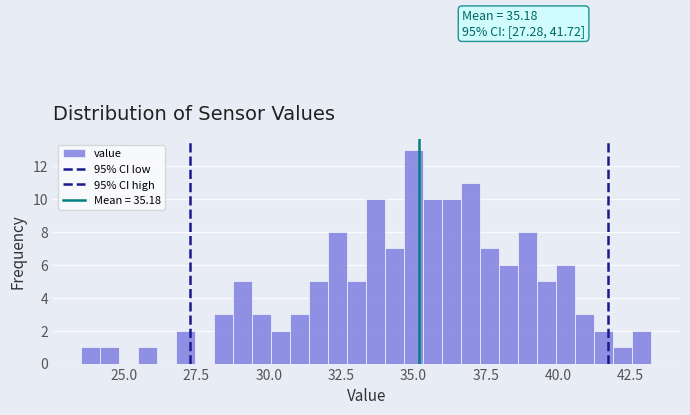

Around what value on the x-axis is the tallest bar? Give the approximate position of its centre, as read against the axis.

35.0